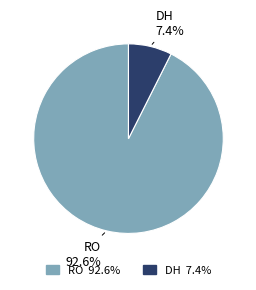

To the nearest percent, what is the combined percentage of DH and RO?

100%